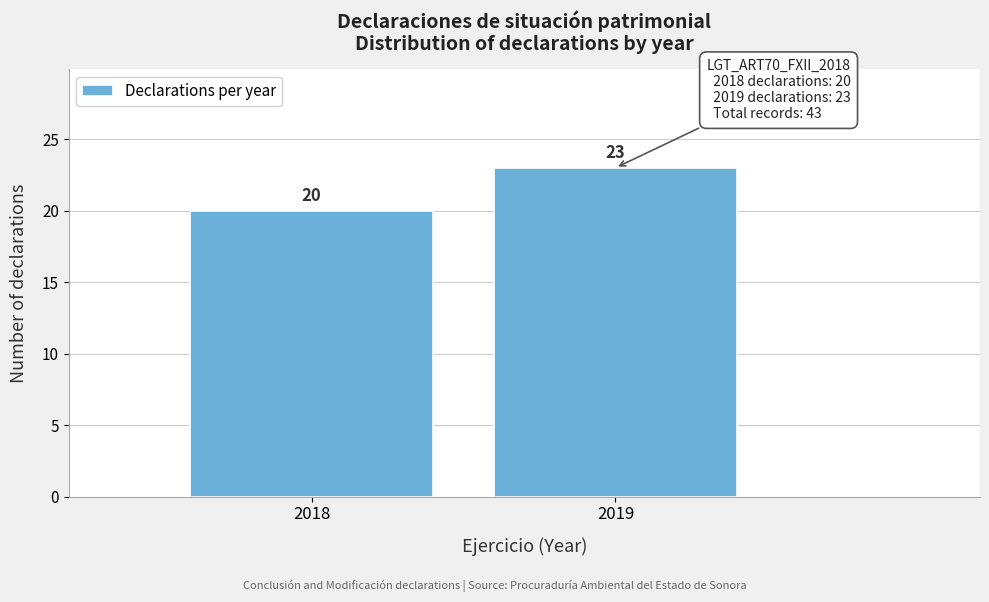

Reading right to left, what are all the values shown in this chart?

2019=23	2018=20